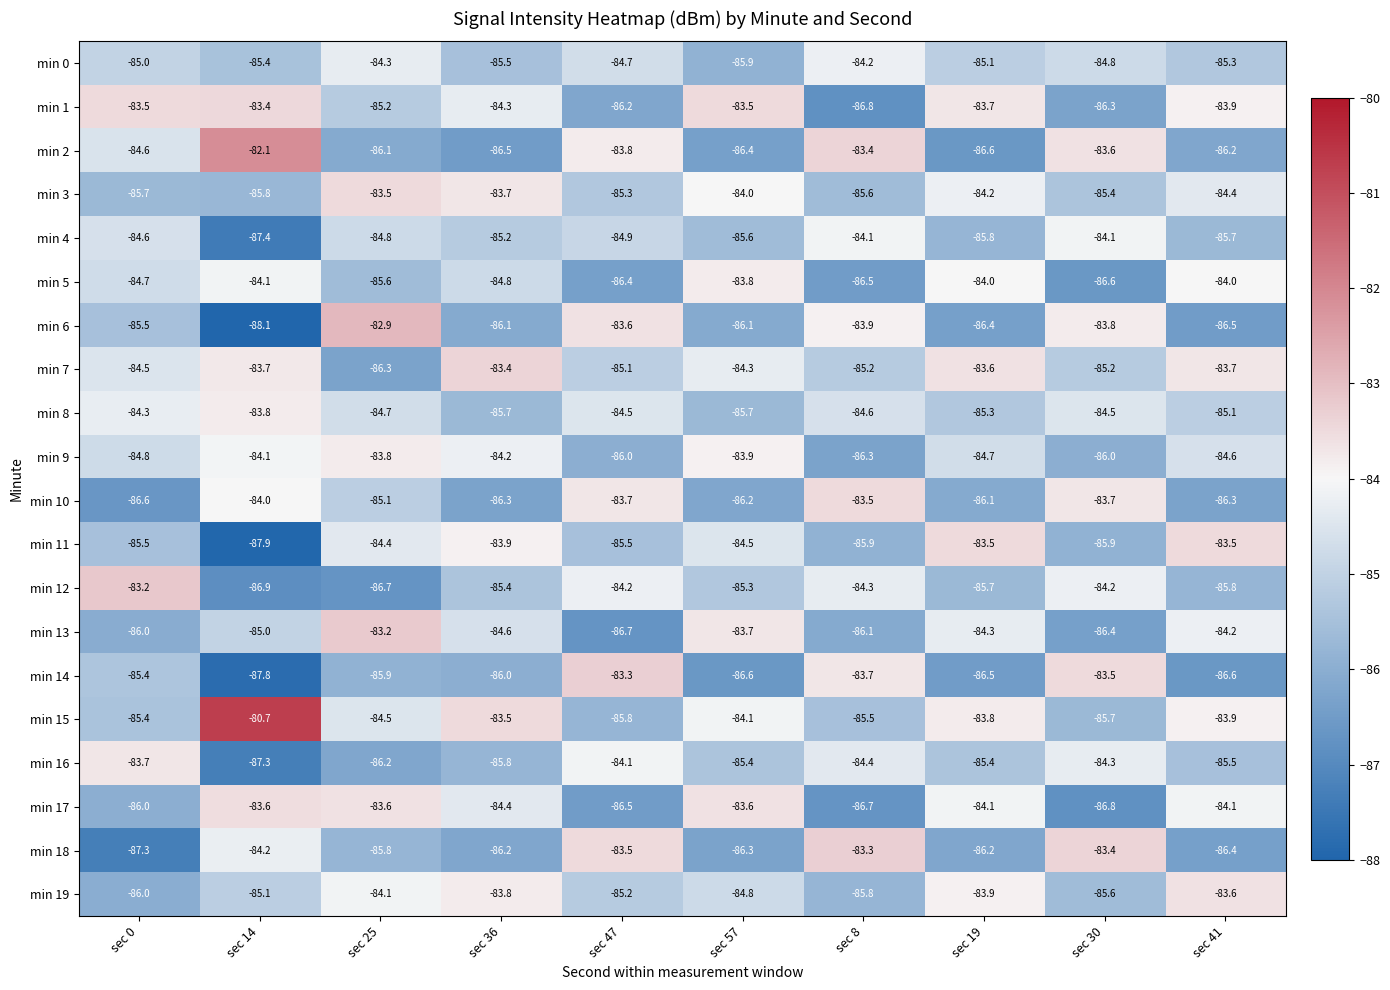

What is the sum of all min 18 values?

-852.6